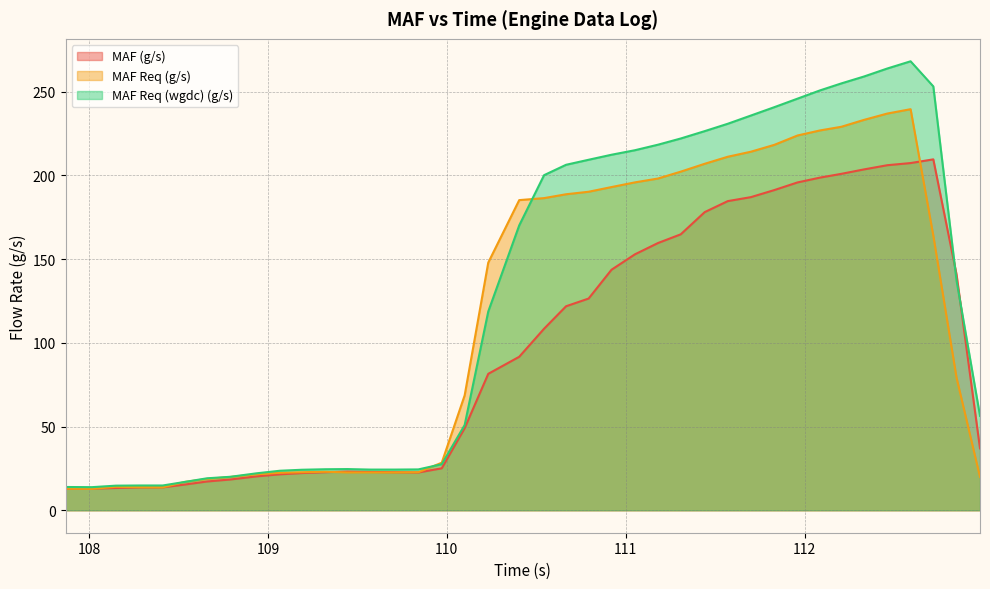

Which series ends up on top after the final intersection of MAF Req (wgdc) (g/s) and MAF (g/s)?

MAF Req (wgdc) (g/s)